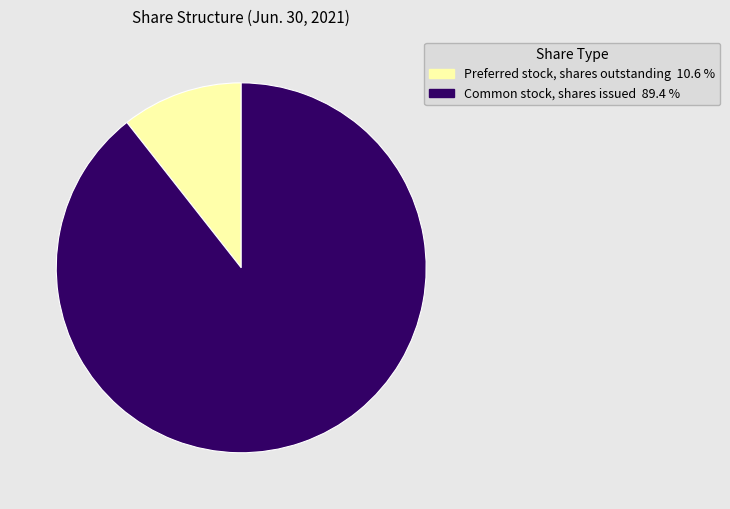

The Common stock, shares issued slice represents 99% of the pie. True or false?

False